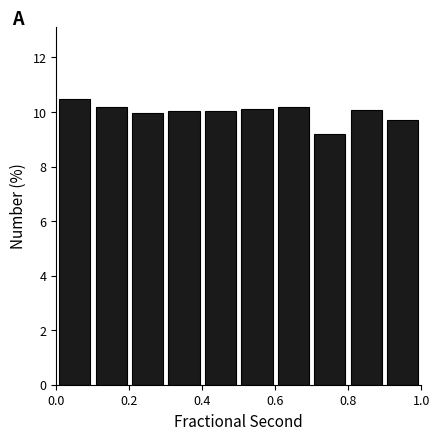

What is the height of the bar covering 0.6 to 0.7 on the x-axis? Neither the bar edges nor the heights are printed on the chart, so give them approximately, as read against the axes.

10.2